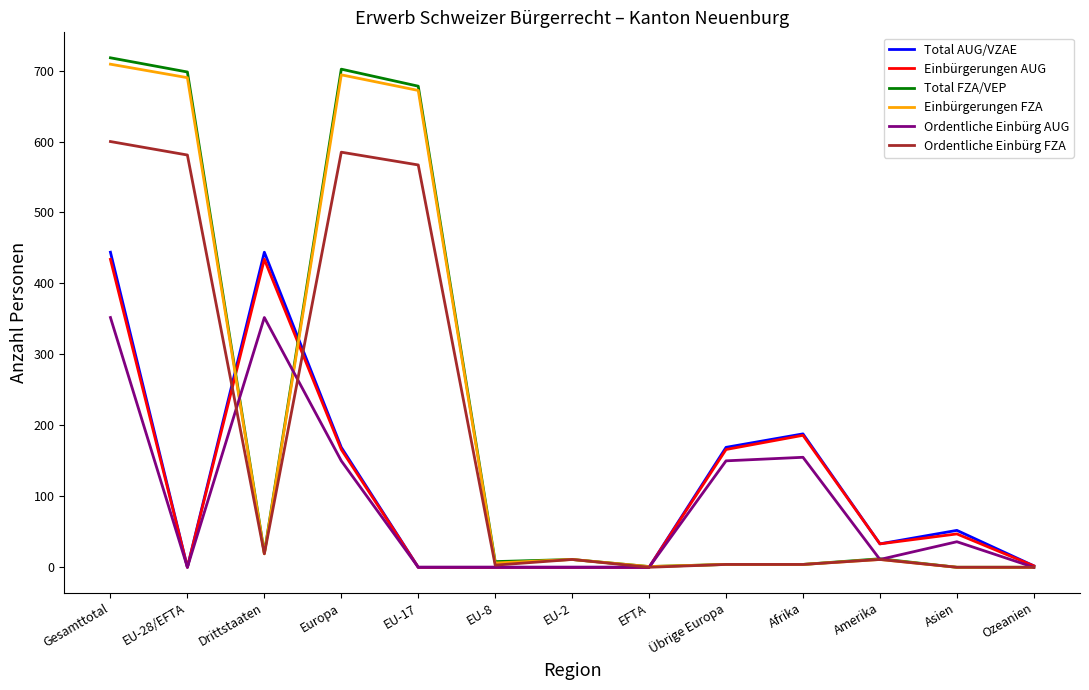

Is it true that Einbürgerungen AUG equals 0 at EU-8?

True